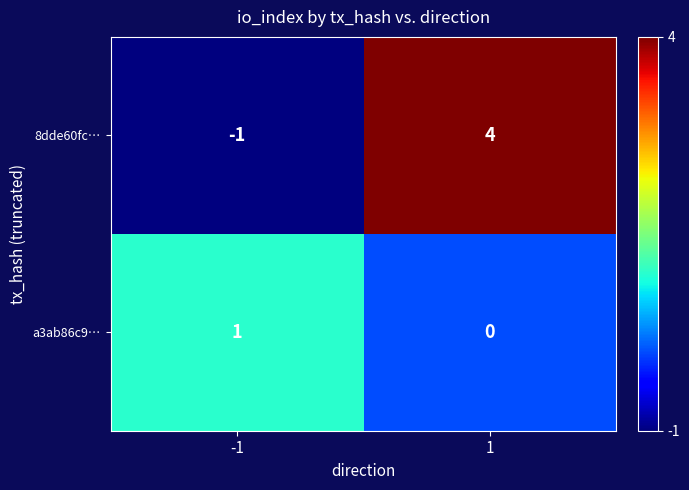

Between -1 and 1, which series saw the biggest shift?

8dde60fc…